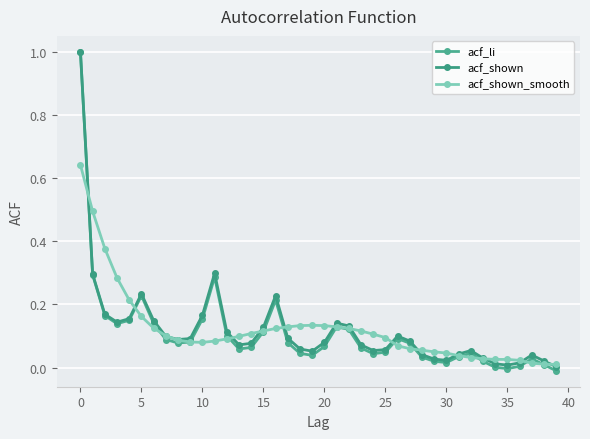

At which label is acf_li closest to 0?

34